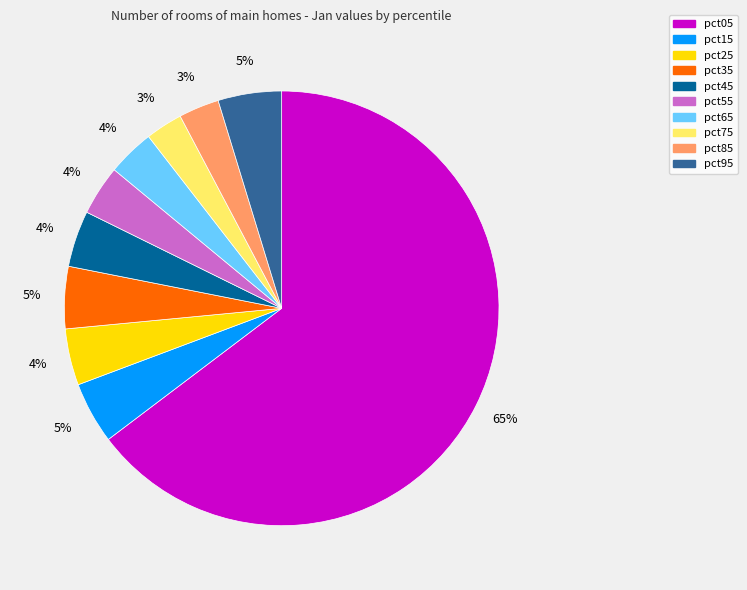

Does any single category account for the majority?

Yes